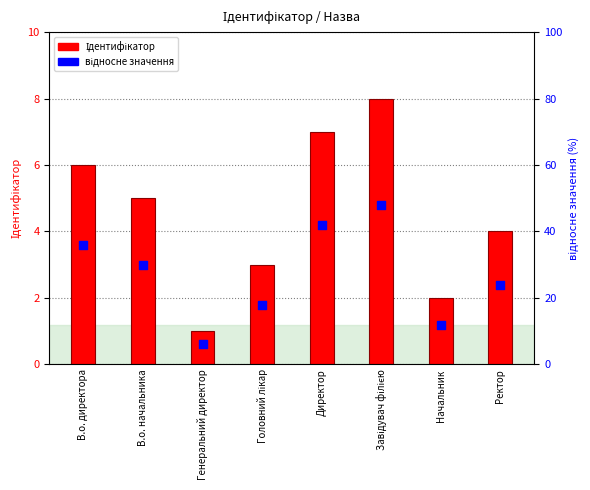

What are all the series names shown in the legend?

Ідентифікатор, відносне значення